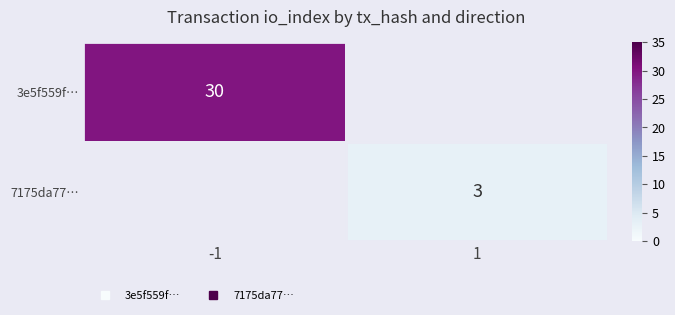

What is the smallest value displayed?

3.0